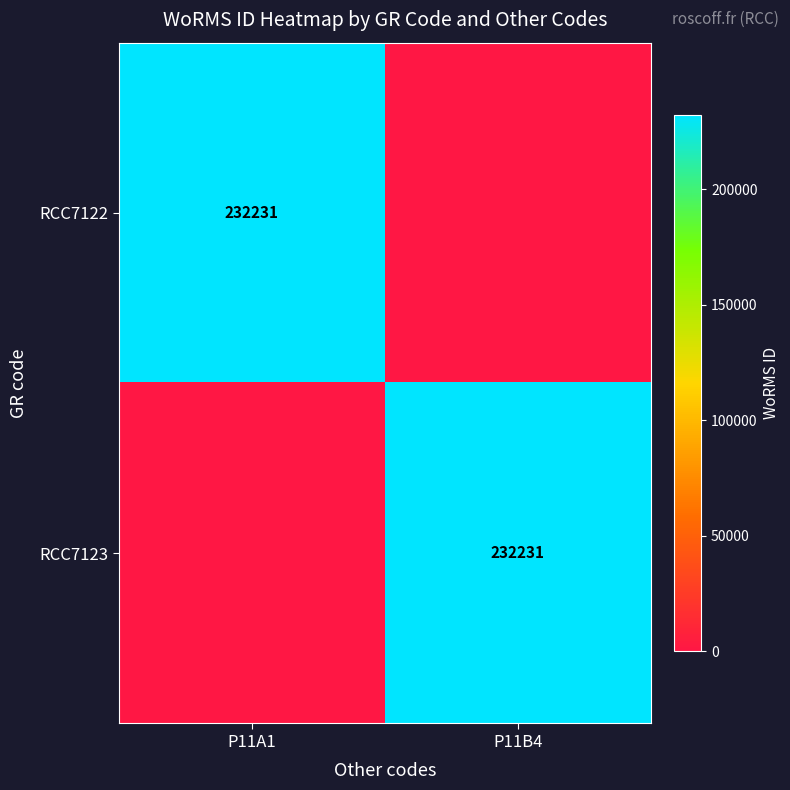

Is it true that RCC7122 equals 232231 at P11A1?

True